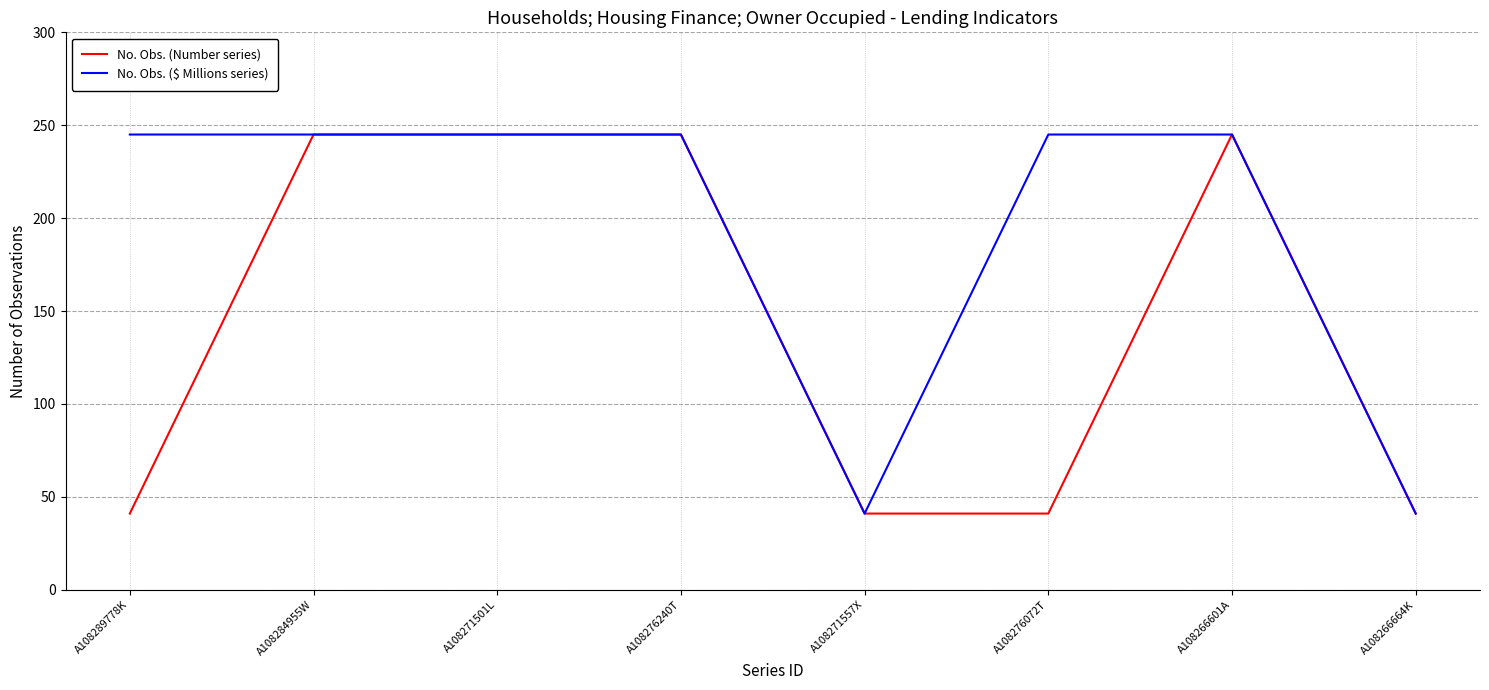

Which series changed the most between A108276072T and A108266601A?

No. Obs. (Number series)